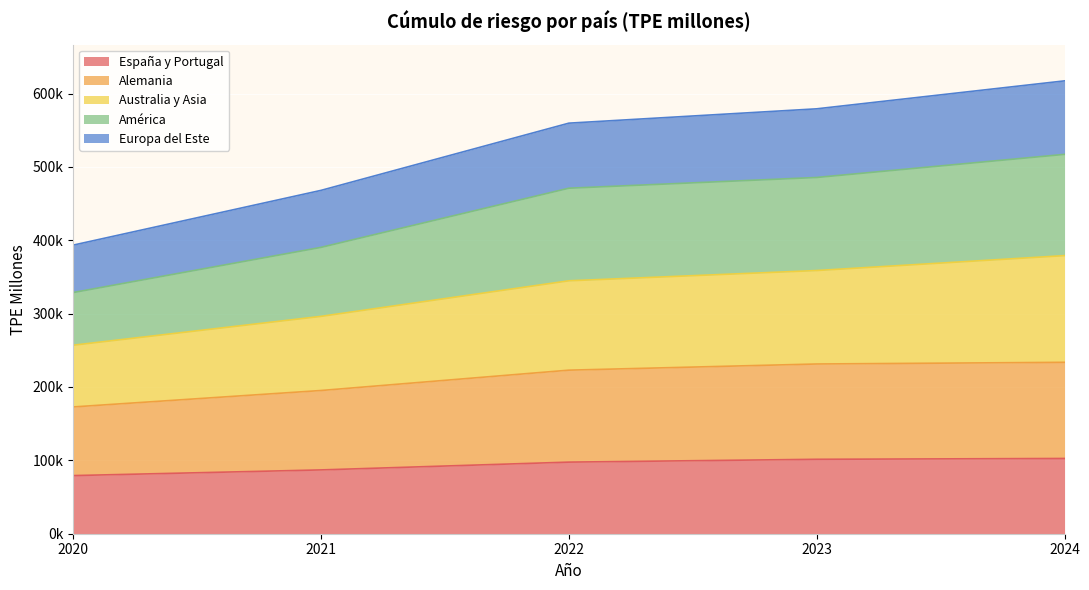

What is the smallest value displayed?

79231.0